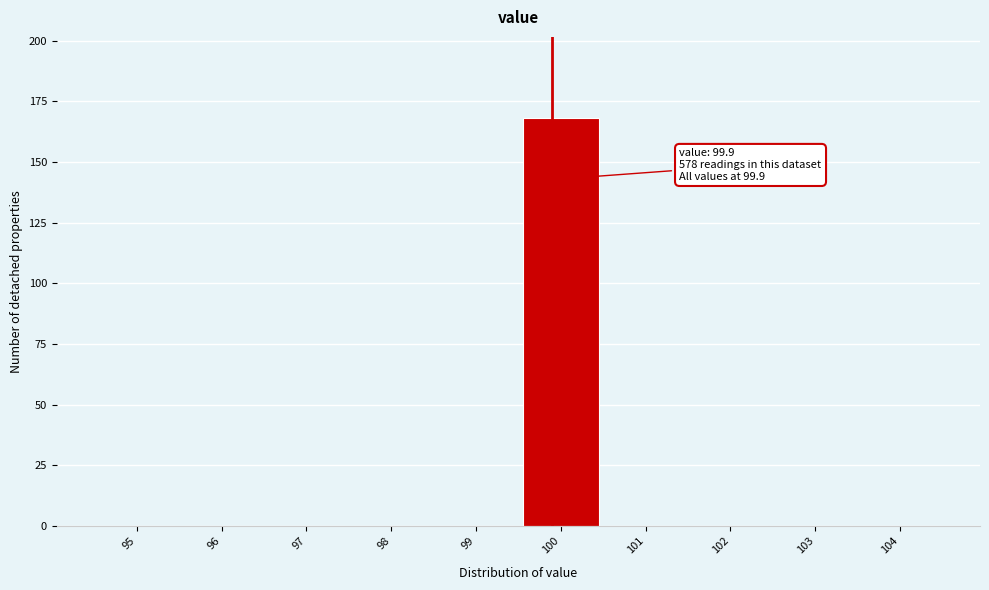

Over which range of the x-axis is the bar tallest?

99.5 to 100.5